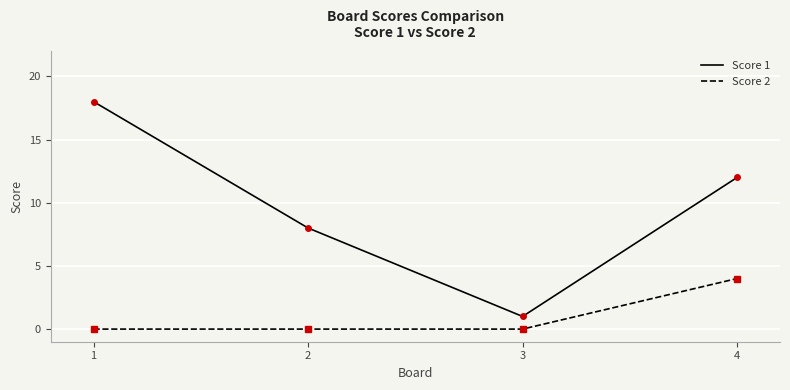

What are all the series names shown in the legend?

Score 1, Score 2